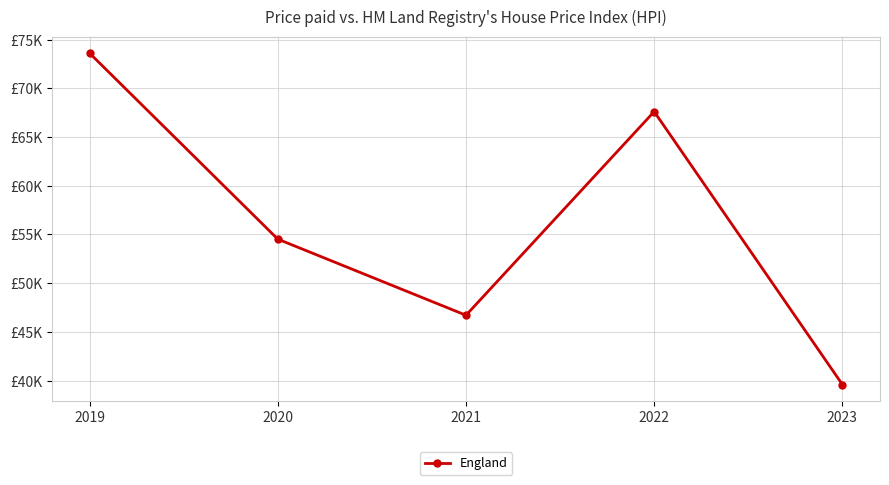

Is this an area chart (filled region under the line)?

No